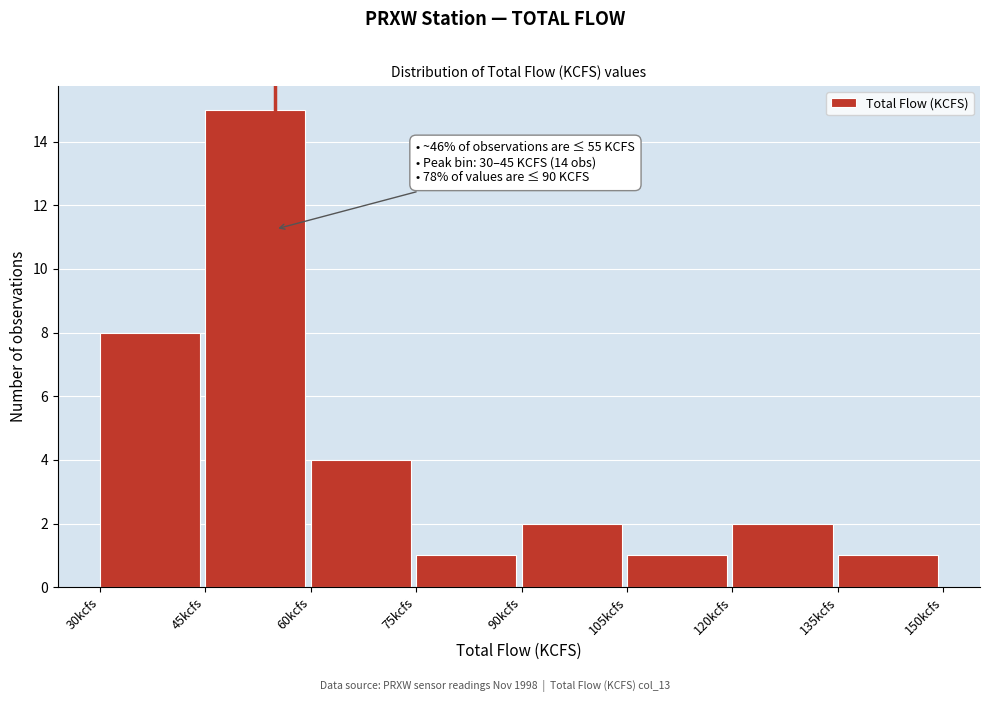

Which range on the x-axis has the tallest bar?

45 to 60